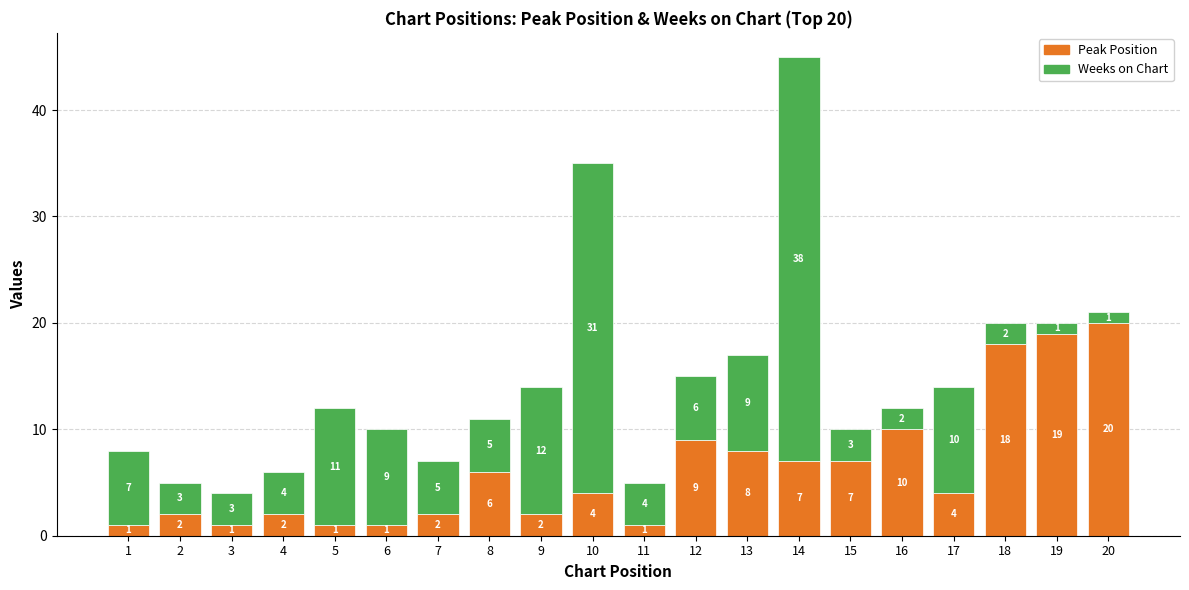

What is the sum of all Peak Position values?

125